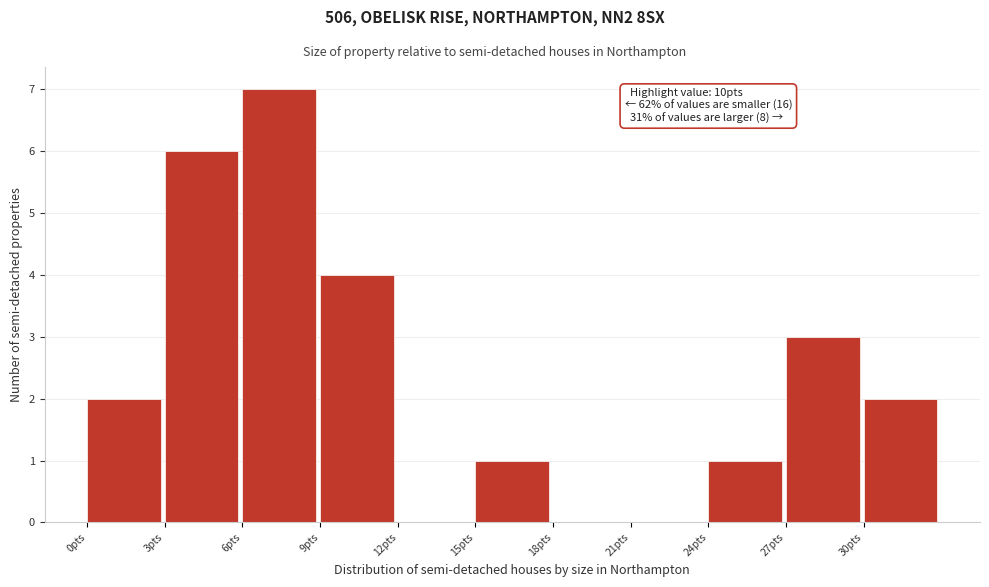

Over which range of the x-axis is the bar tallest?

6 to 9